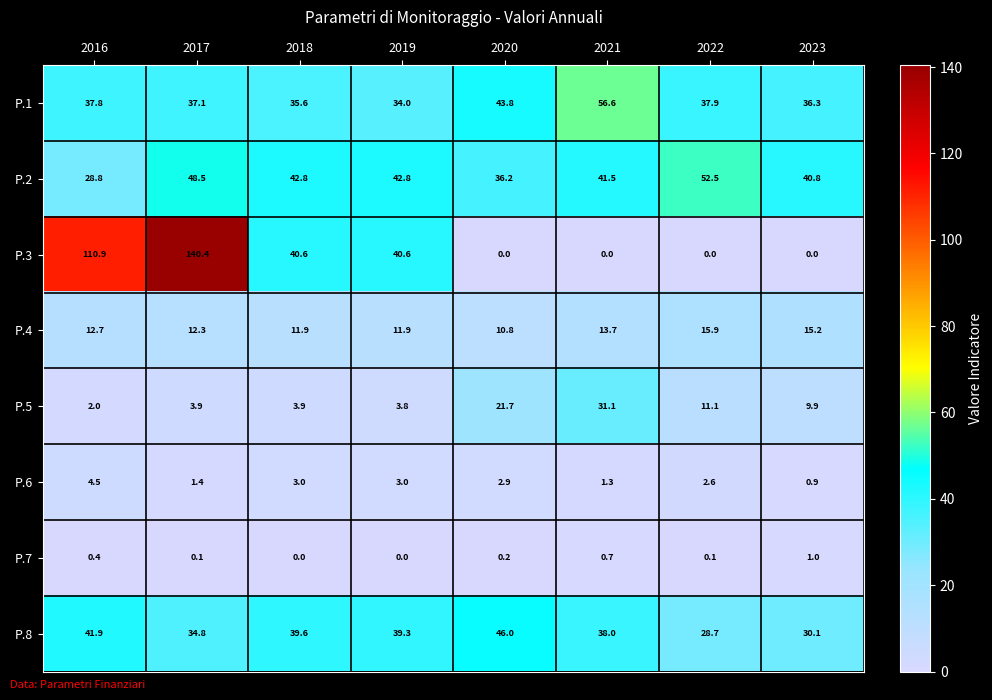

What is the difference between the maximum and minimum values in the P.6 series?

3.6